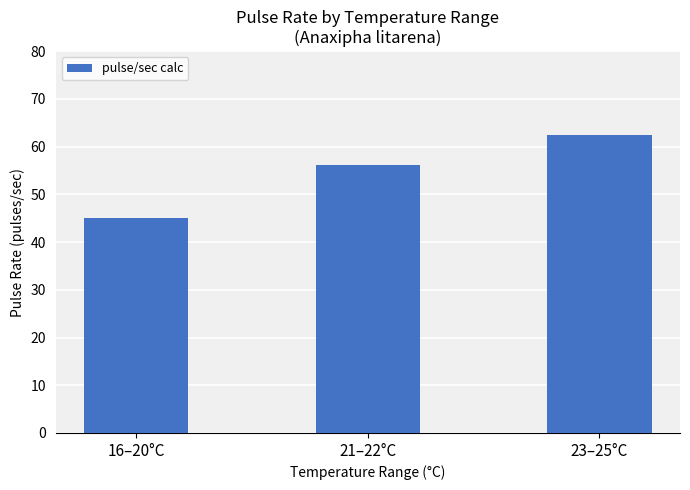

Where does the data first go above 56?

21–22°C